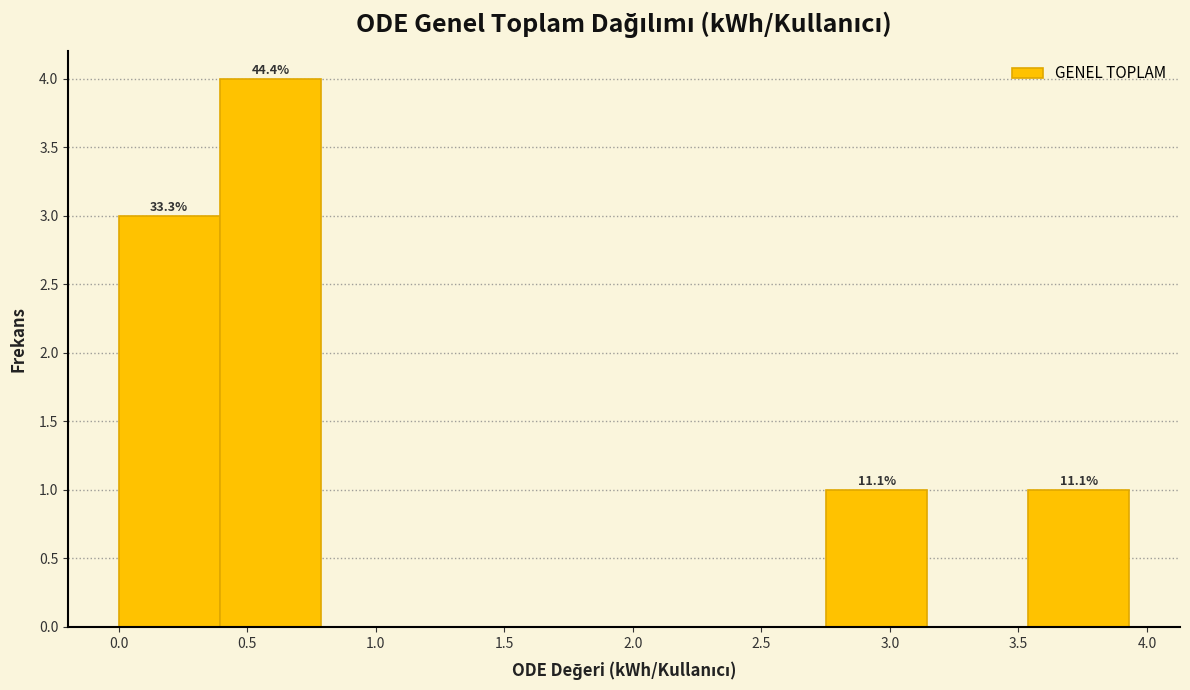

Over which range of the x-axis is the bar tallest?

0.40 to 0.80